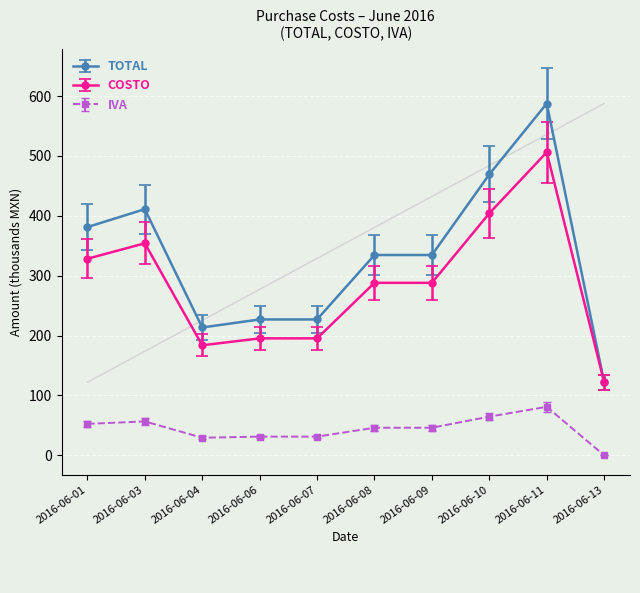

Which category has the lowest value across all series?

2016-06-13